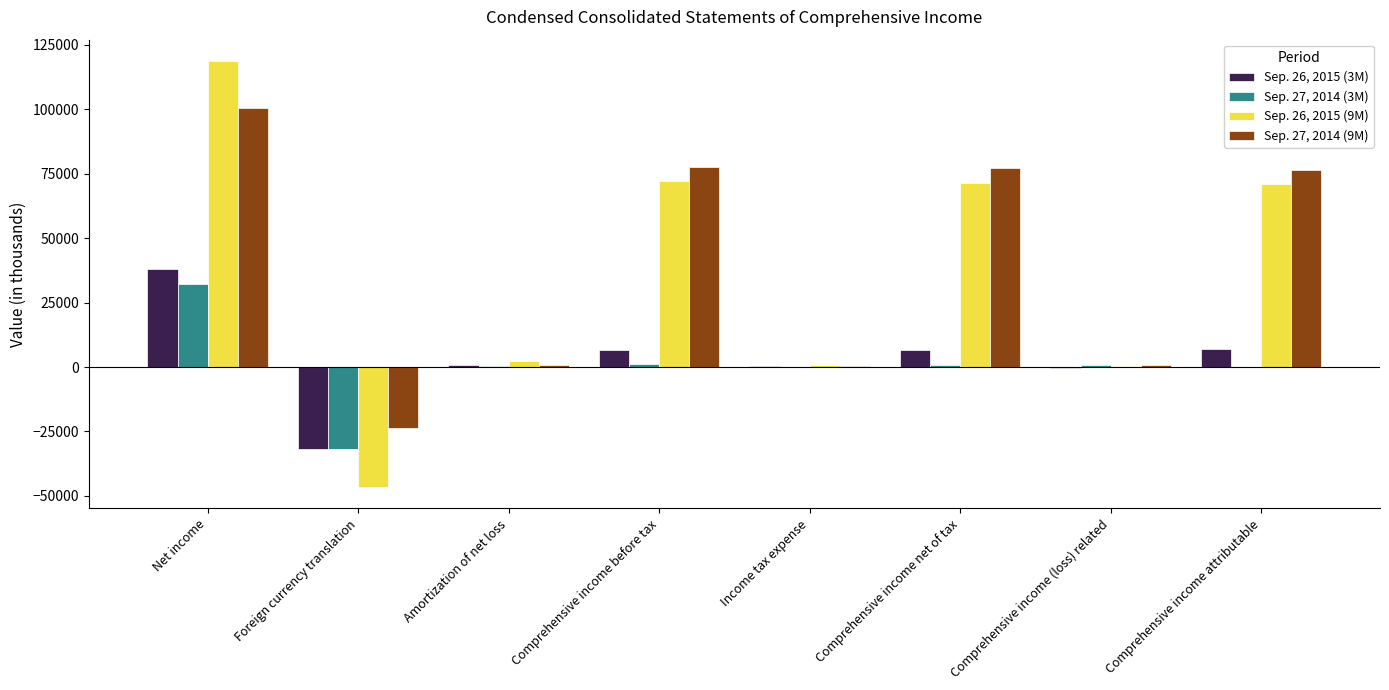

Is it true that Sep. 26, 2015 (3M) equals 37867 at Net income?

True